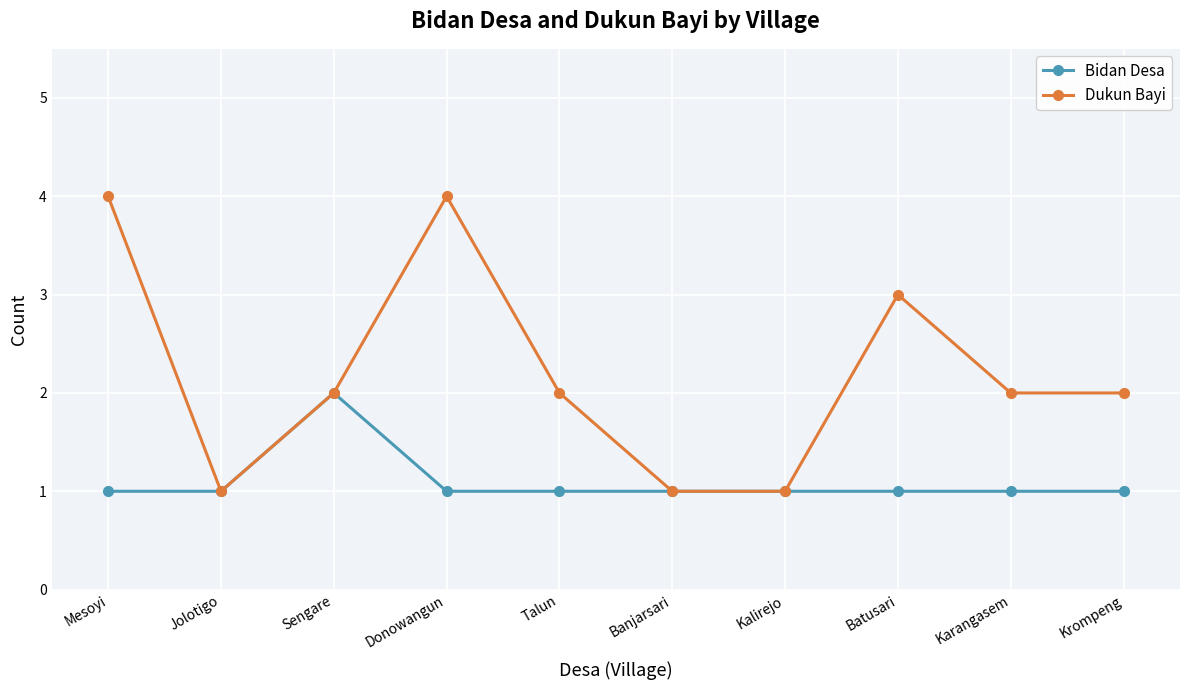

Which series changed the most between Mesoyi and Batusari?

Dukun Bayi